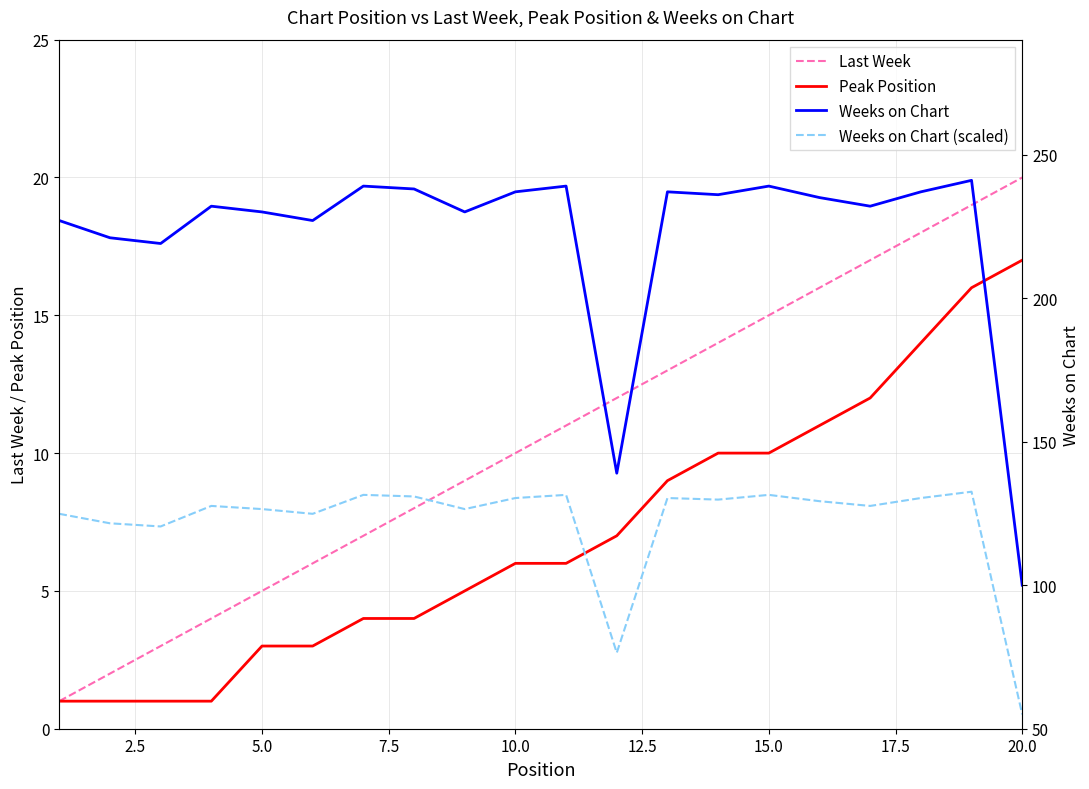

Which category has the highest value in the Last Week series?

20.0